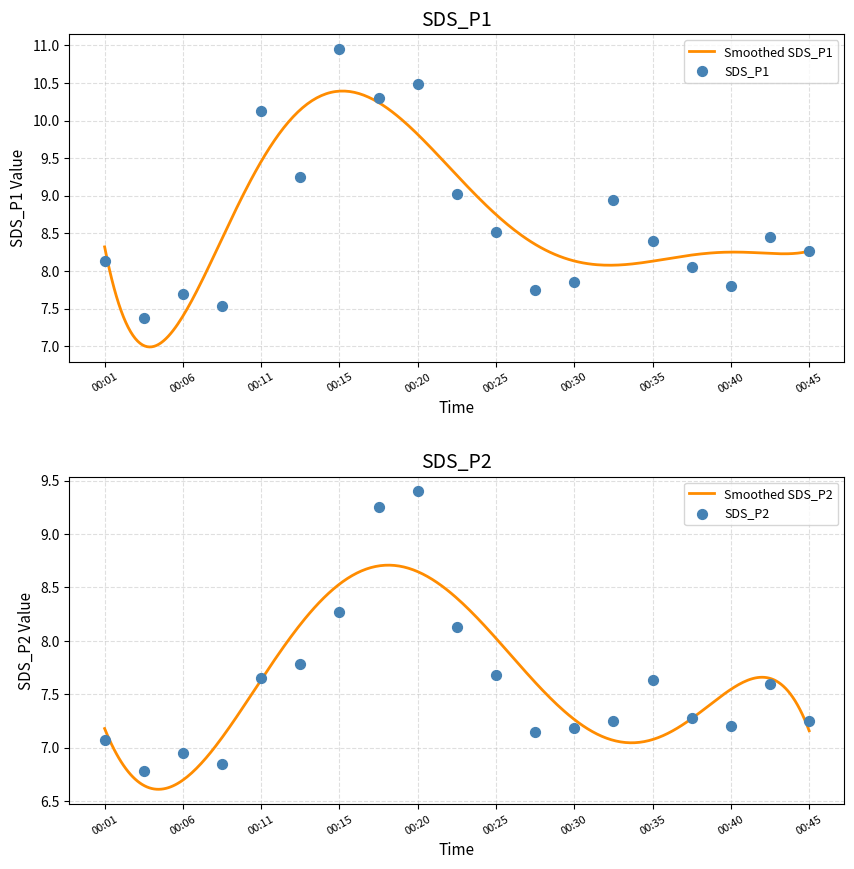

Is the value of SDS_P2 at 00:06 greater than the value of SDS_P1 at 00:42?

No